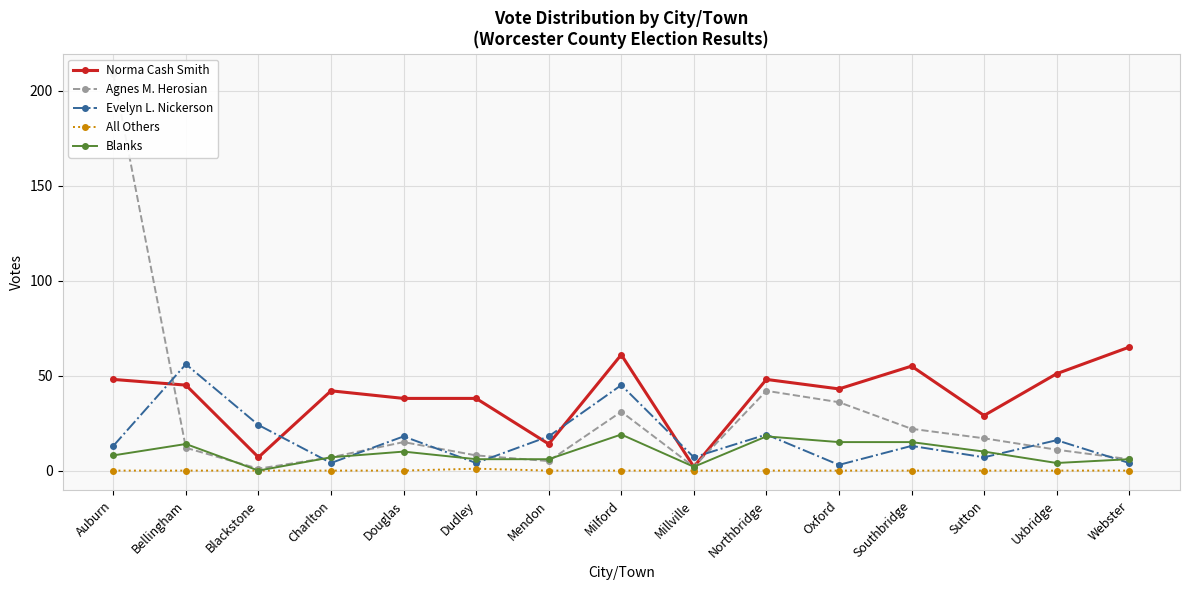

Reading left to right, what are all the values shown in this chart?

Norma Cash Smith: 48	45	7	42	38	38	14	61	2	48	43	55	29	51	65
Agnes M. Herosian: 209	12	1	7	15	8	5	31	2	42	36	22	17	11	6
Evelyn L. Nickerson: 13	56	24	4	18	4	18	45	7	19	3	13	7	16	4
All Others: 0	0	0	0	0	1	0	0	0	0	0	0	0	0	0
Blanks: 8	14	0	7	10	6	6	19	2	18	15	15	10	4	6